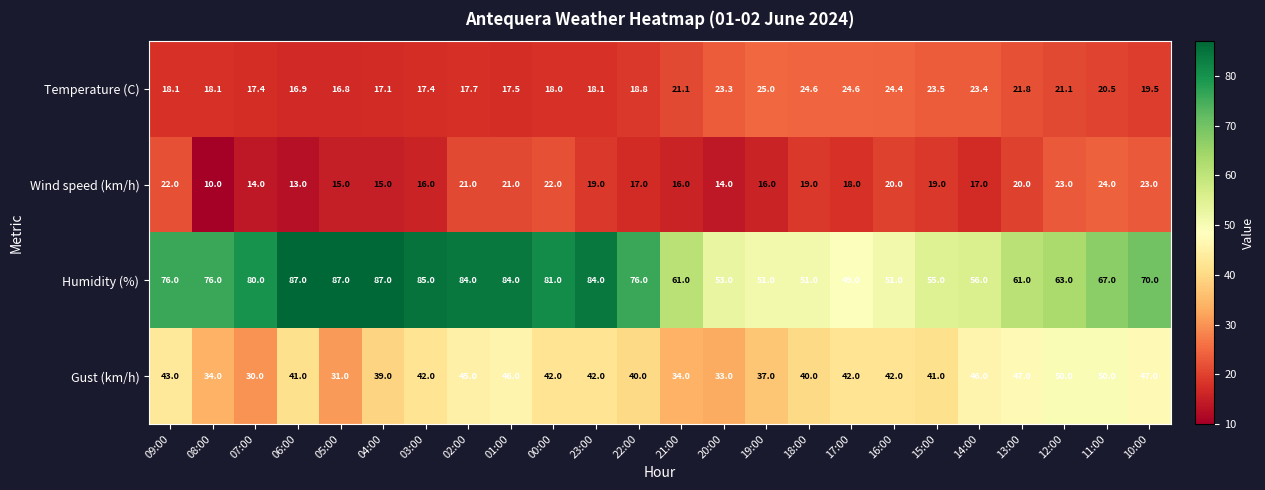

Where does the Temperature (C) series first go above 19?

21:00